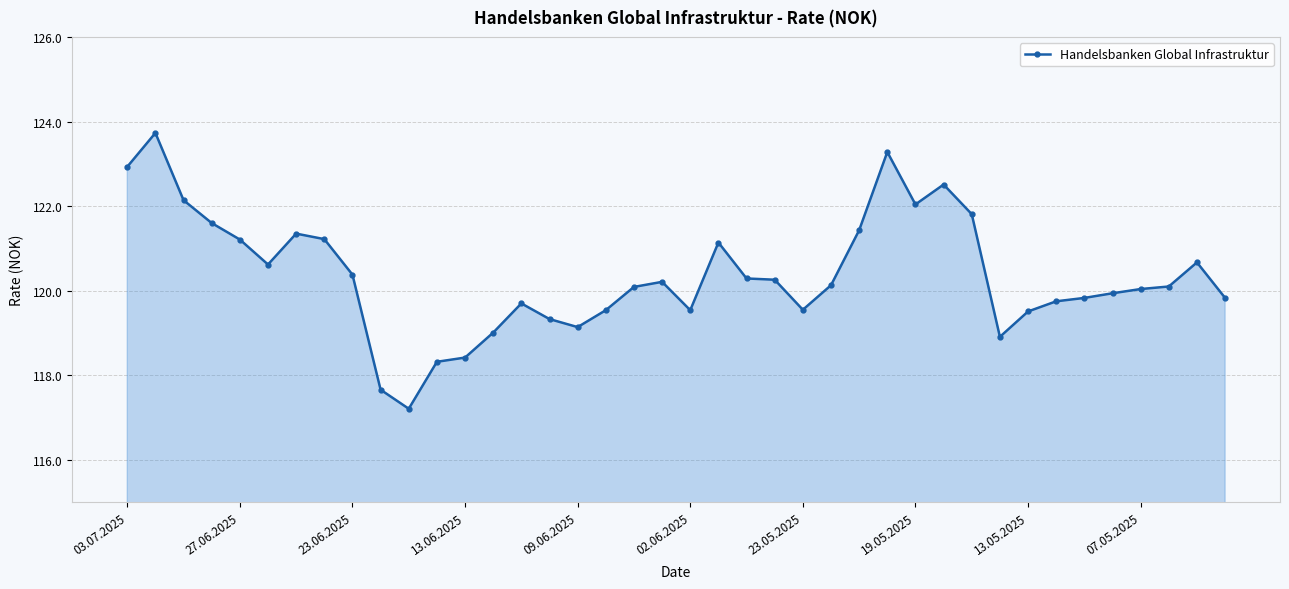

What is the sum of all values?

4814.4